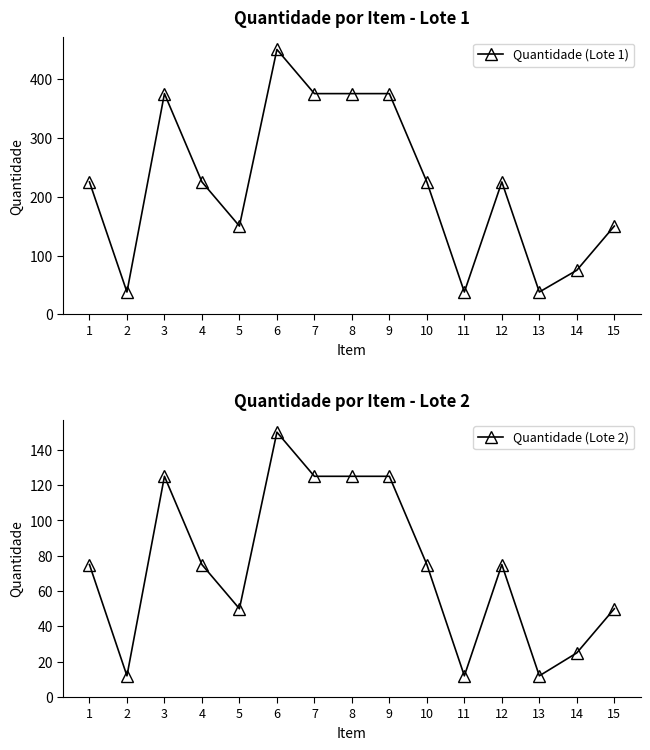

At how many categories does at least one series exceed 233?

5